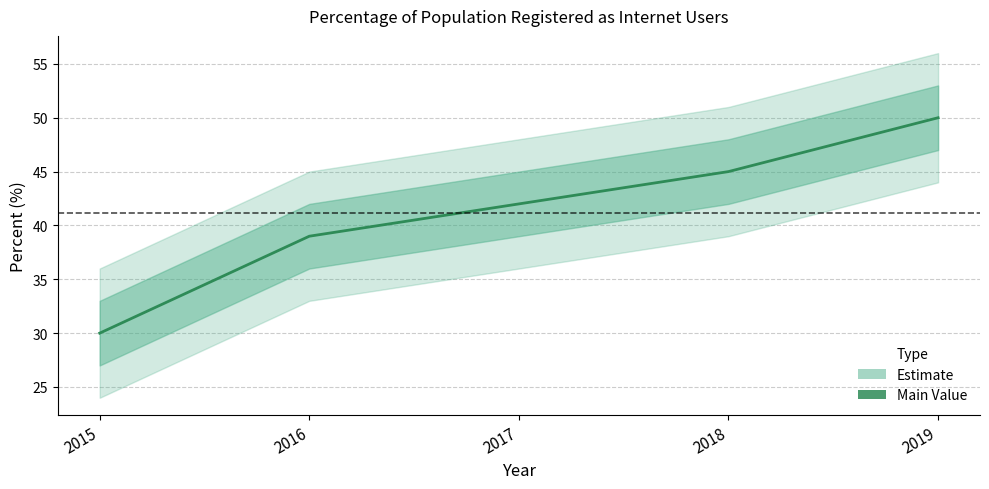

Between 2017 and 2018, which is larger?

2018